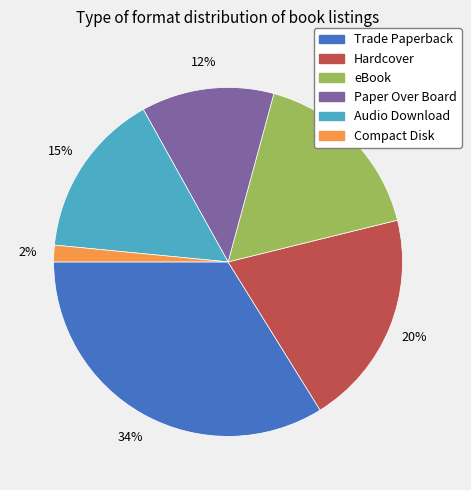

To the nearest percent, what is the average slice percentage?

17%